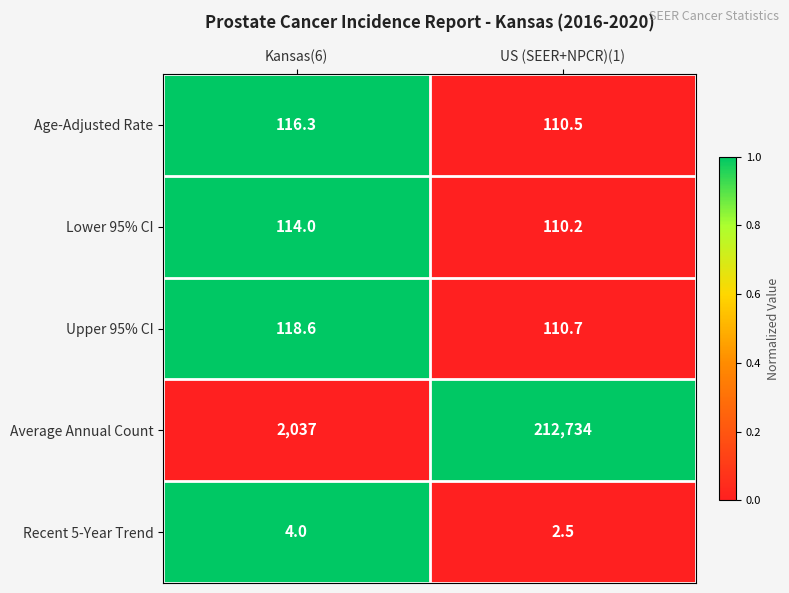

What is the approximate value of Average Annual Count at US (SEER+NPCR)(1)?

212734.0